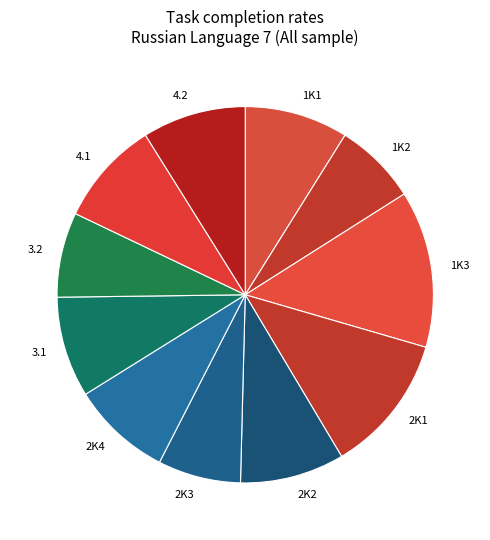

The 1K1 slice represents 9% of the pie. True or false?

True